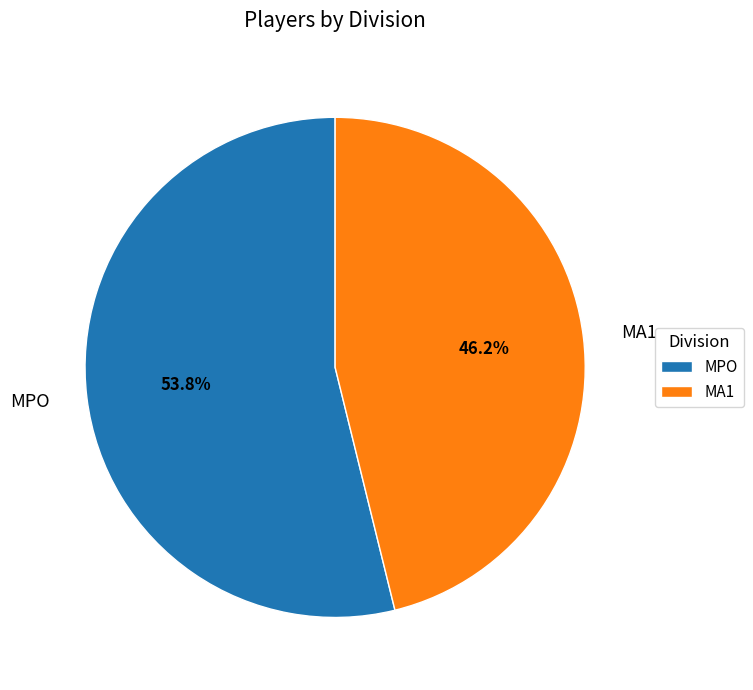

What is the largest slice in the pie chart?

MPO